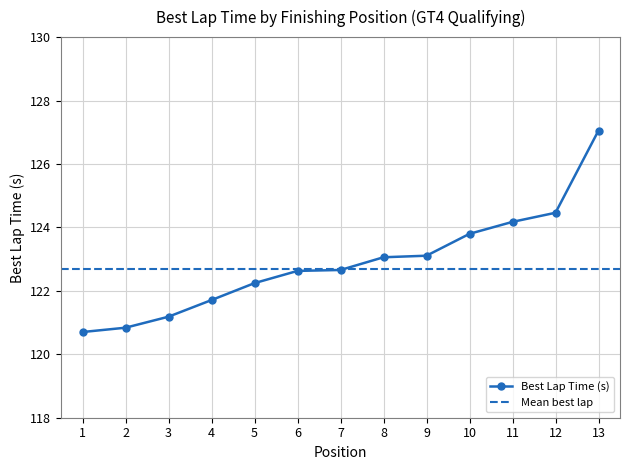

Rank the categories by value from highest to lowest.

13, 12, 11, 10, 9, 8, 7, 6, 5, 4, 3, 2, 1